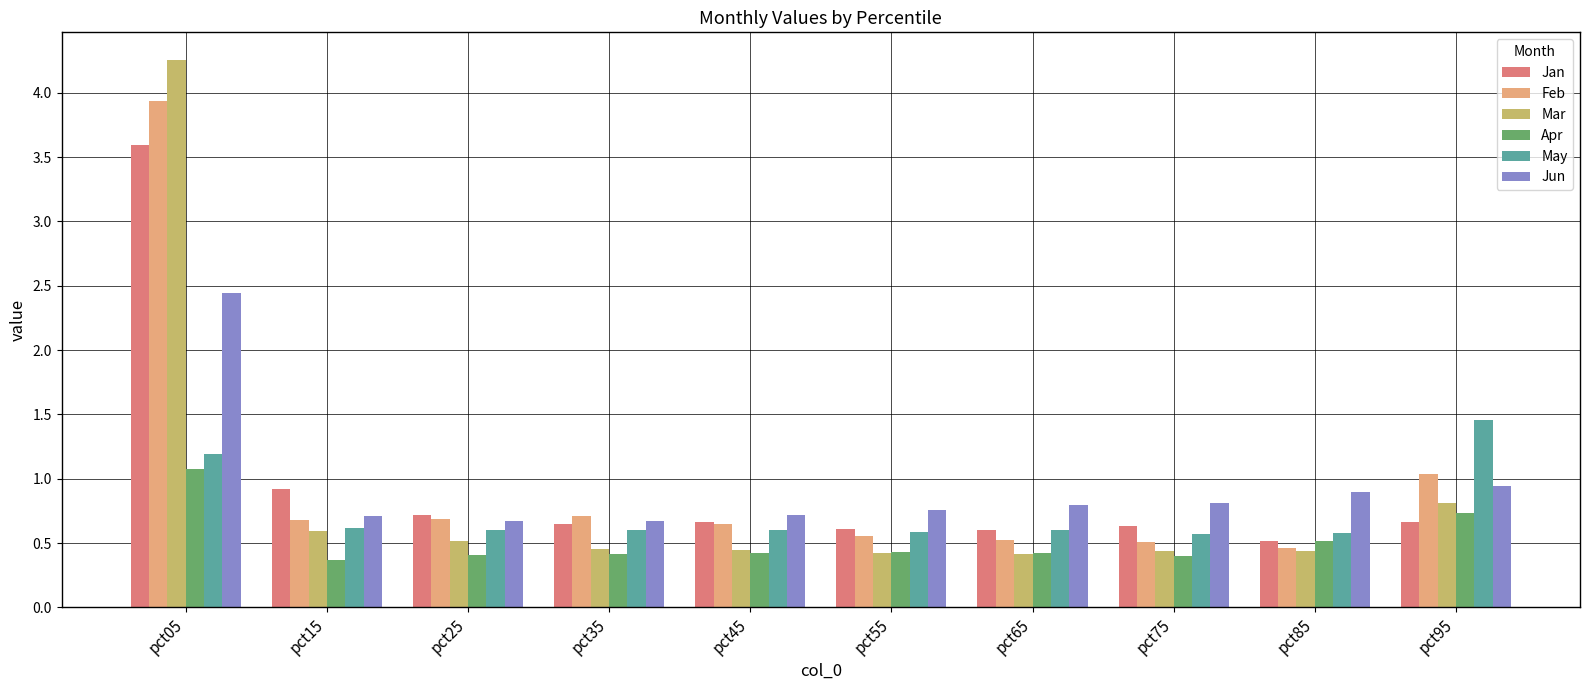

What is the difference between the Jan values at pct25 and pct55?

0.1